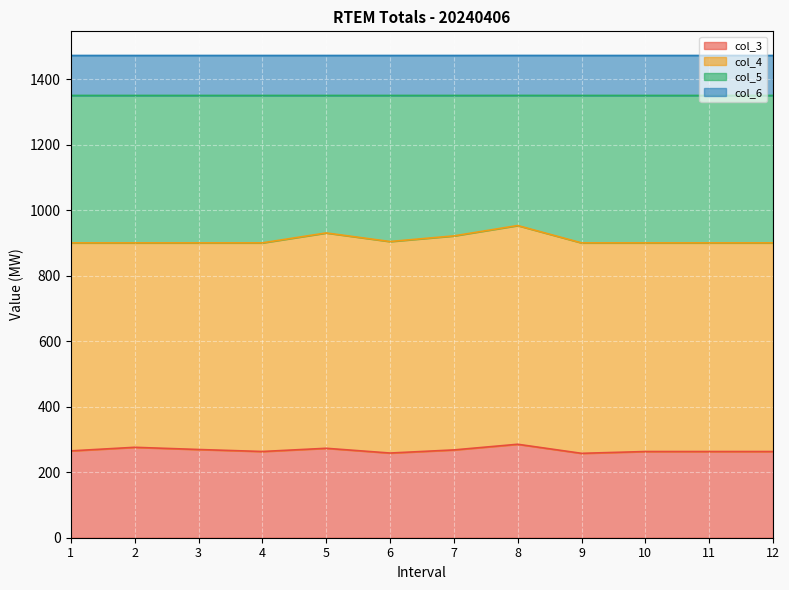

True or false: col_5 has a value of 1402.1 at 6.

False